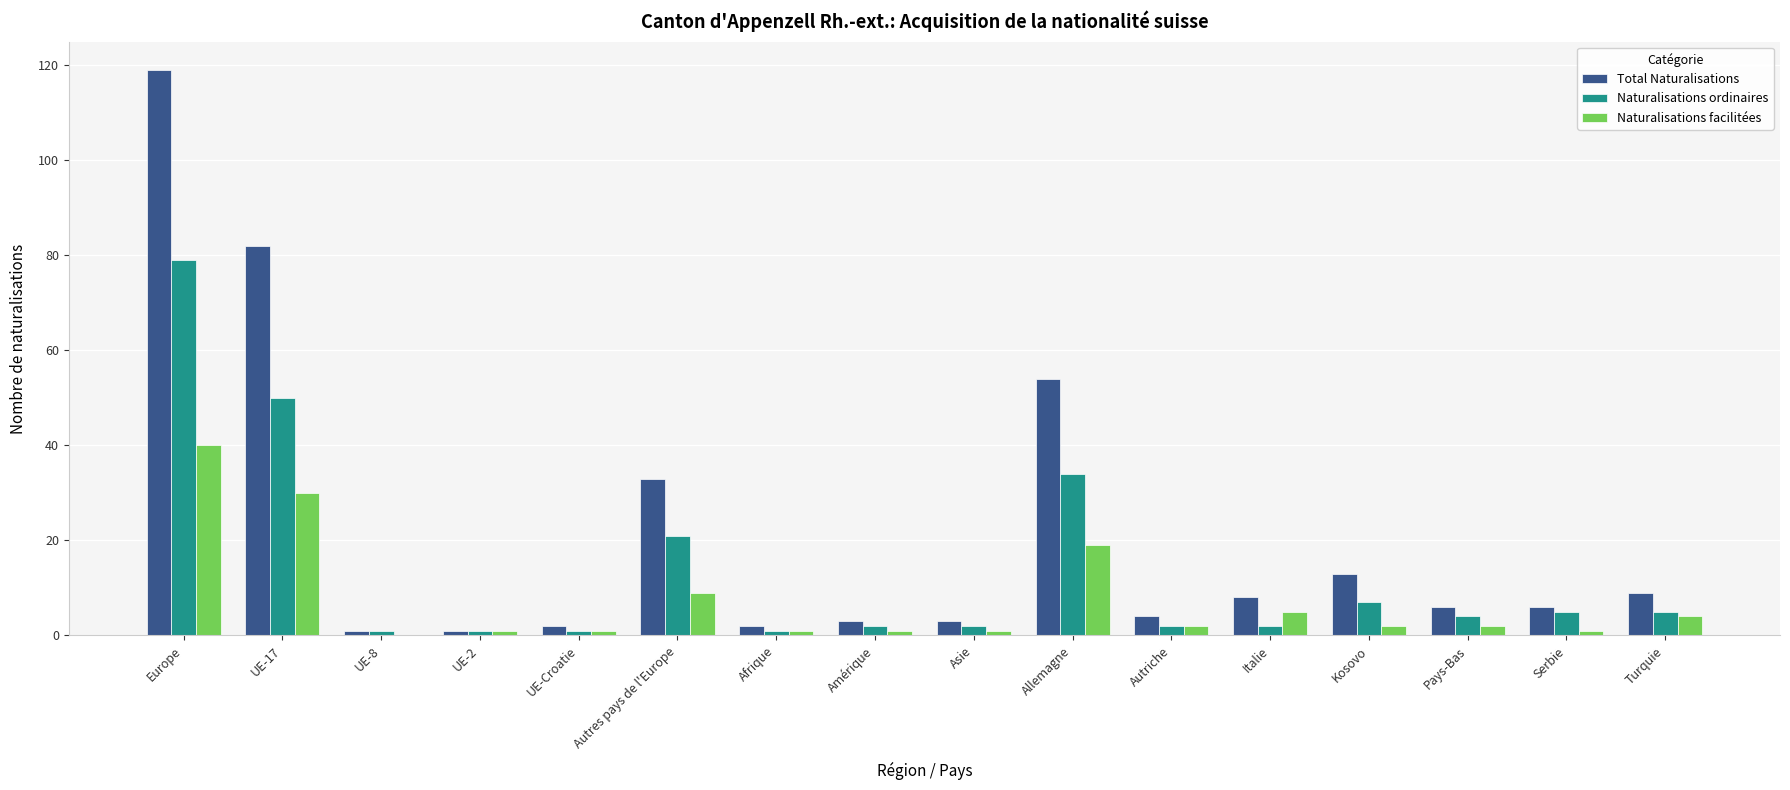

What is the difference between the Total Naturalisations values at Autriche and Europe?

115